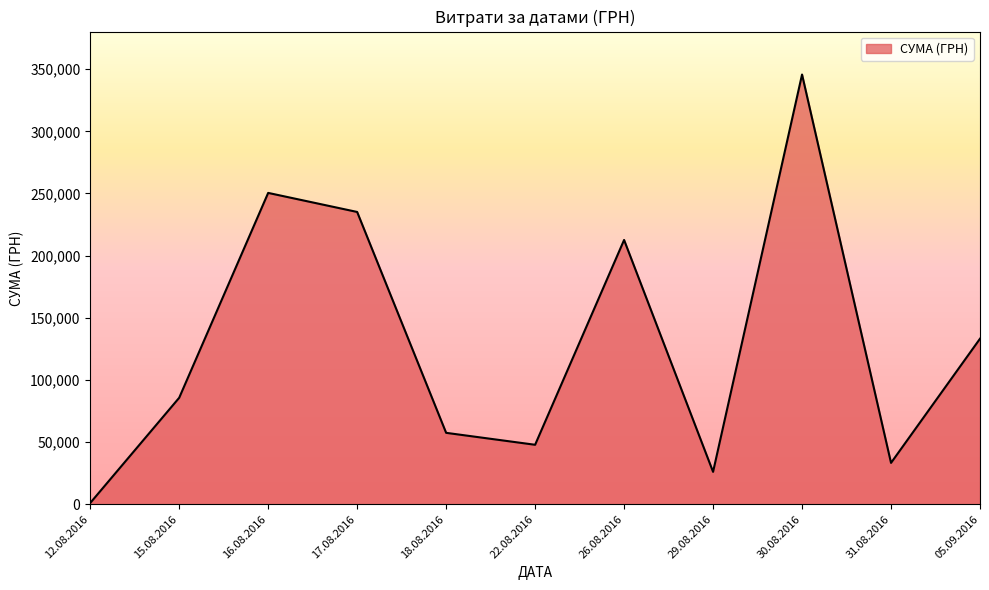

The value at 31.08.2016 is 59217.3. True or false?

False